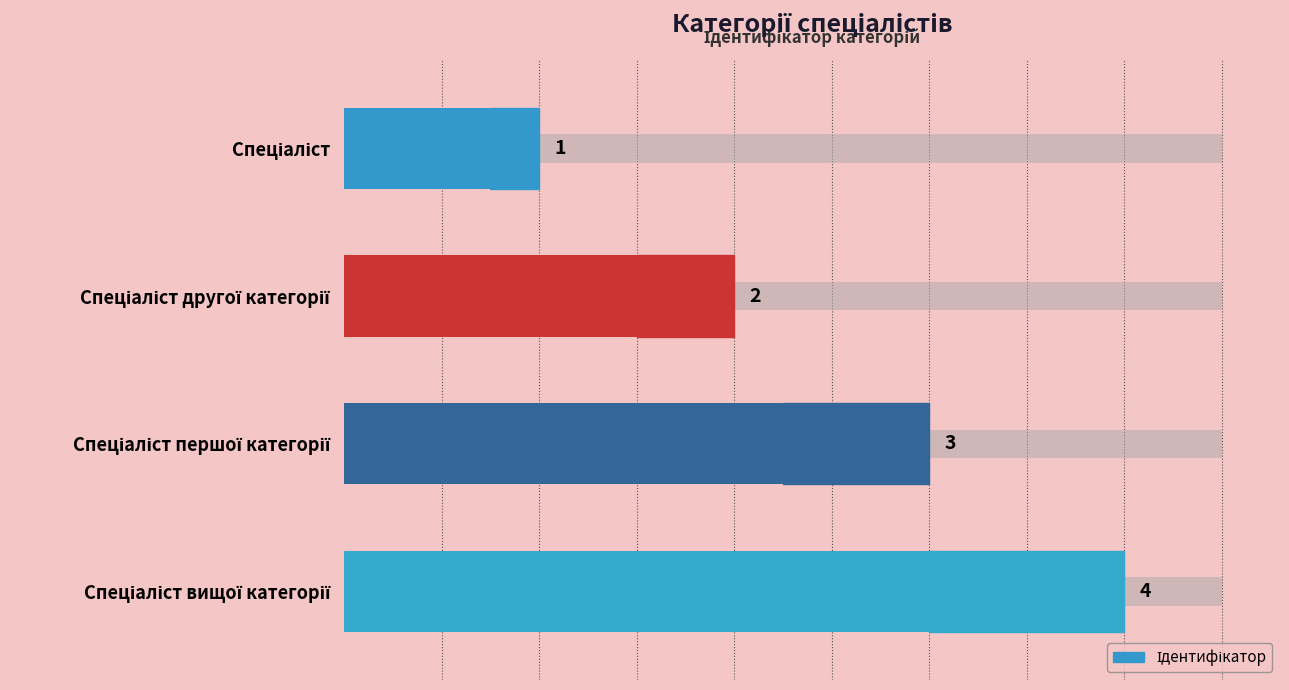

What is the maximum value shown in the chart?

4